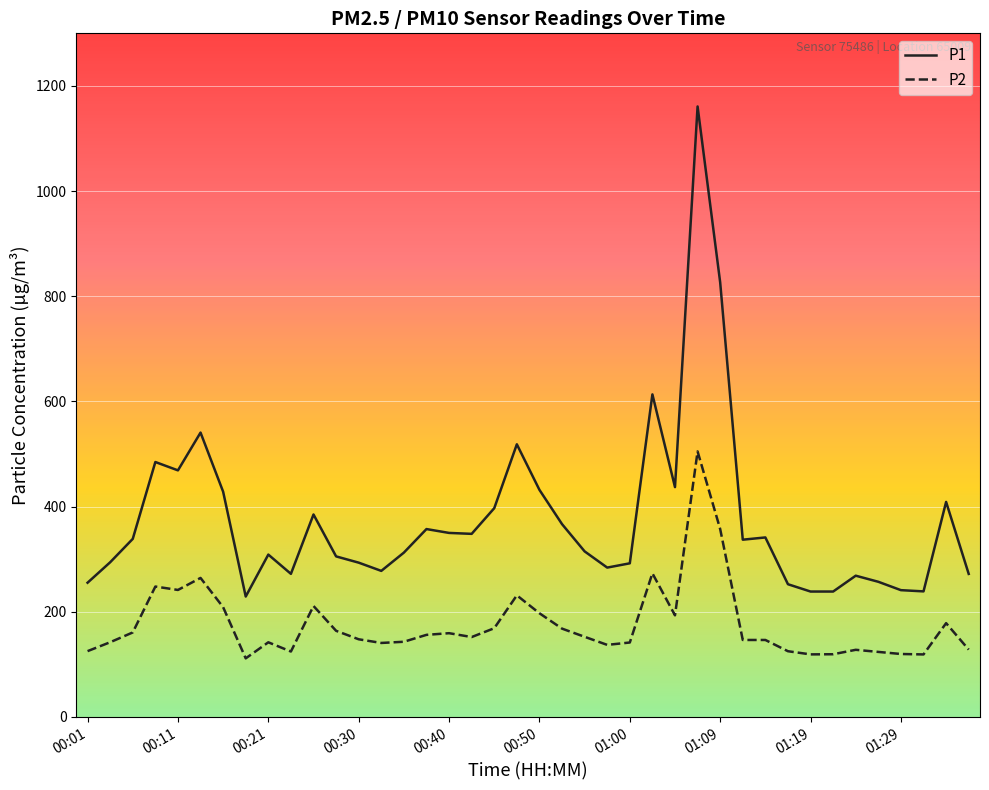

True or false: P2 and P1 intersect in this chart.

False